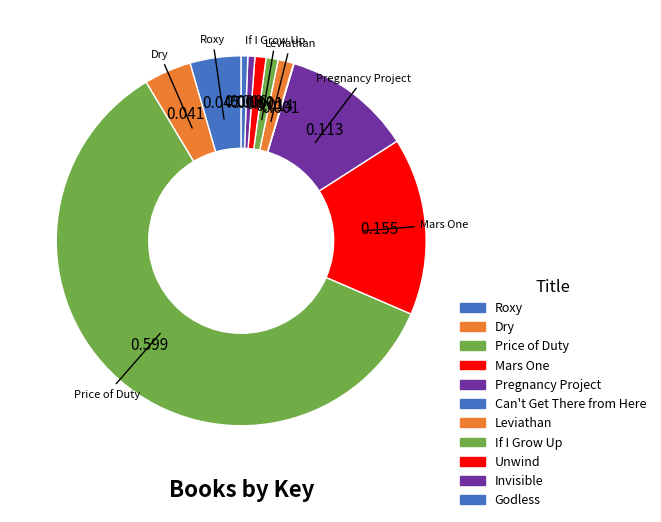

How many segments does this pie chart have?

11